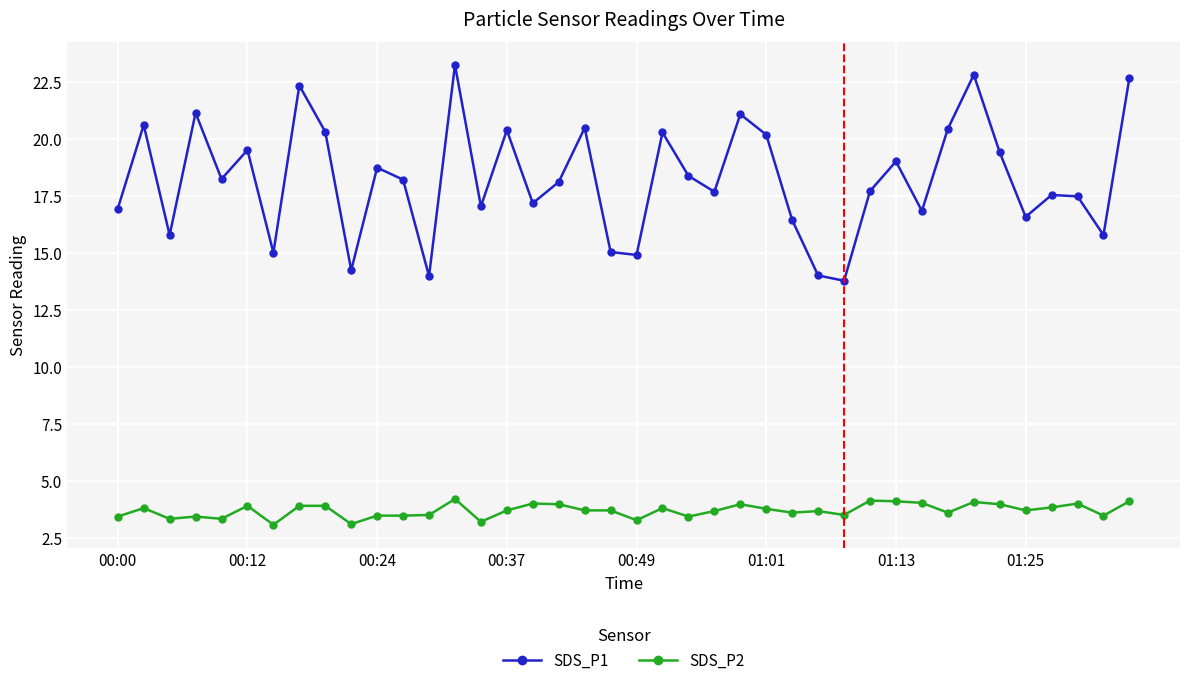

True or false: SDS_P2 and SDS_P1 intersect in this chart.

False